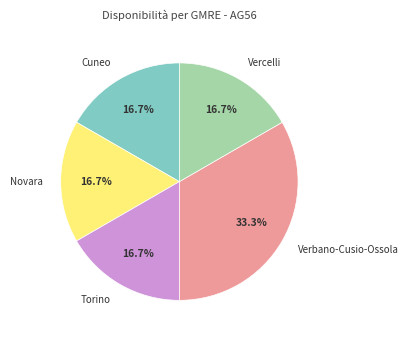

What is the total percentage of Novara and Verbano-Cusio-Ossola?

50.0%